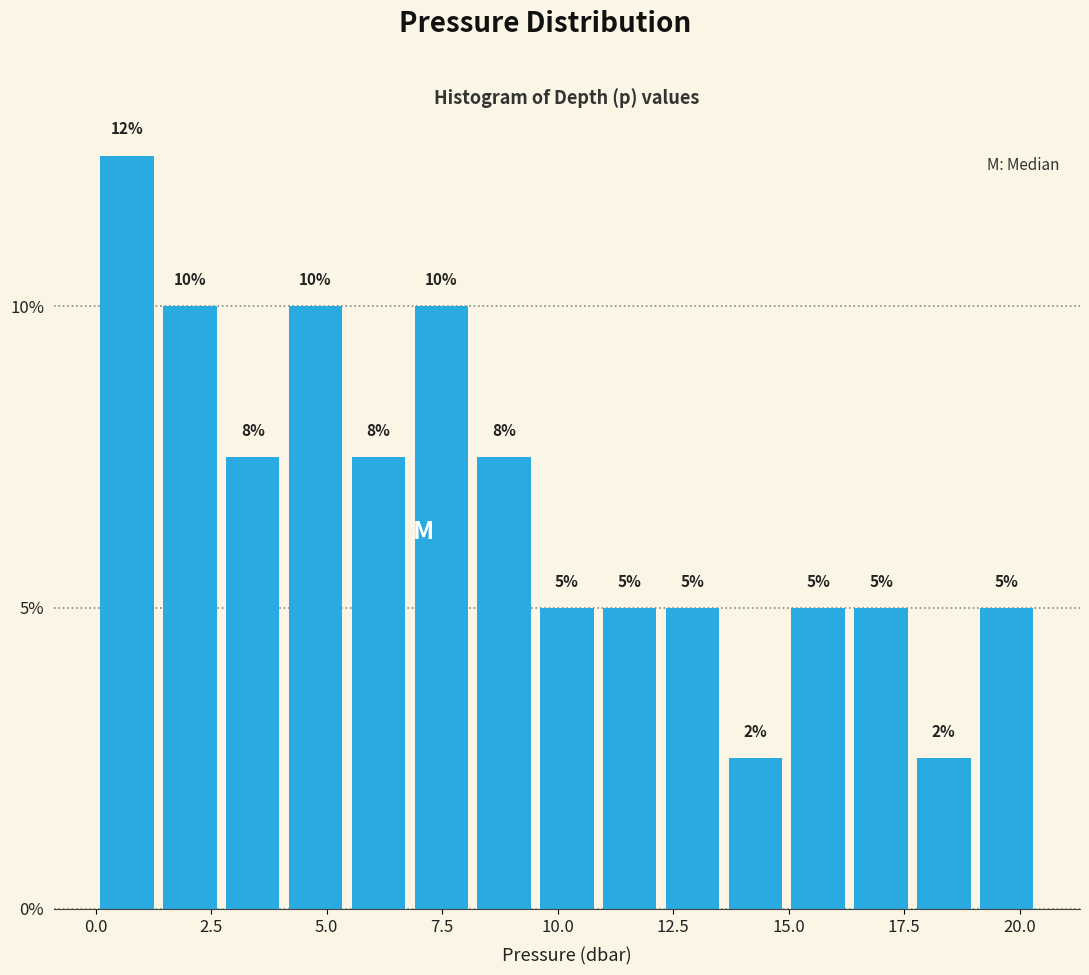

Around what value on the x-axis is the tallest bar? Give the approximate position of its centre, as read against the axis.

0.5